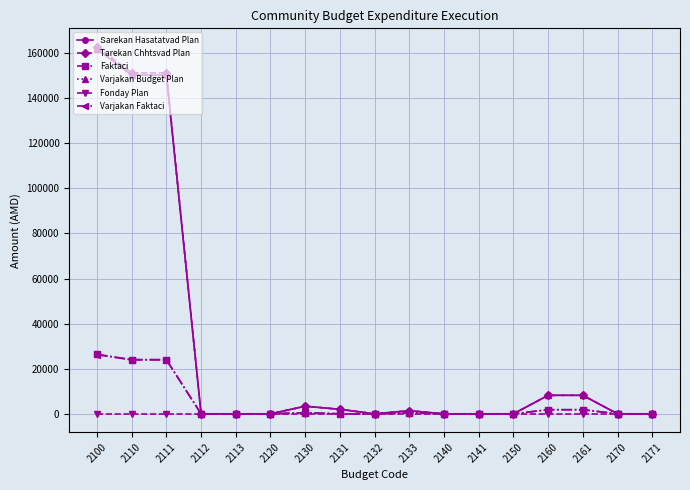

List the labels in order of Tаrekan Chhtsvаd Plan value, largest first.

2100, 2110, 2111, 2160, 2161, 2130, 2131, 2133, 2112, 2113, 2120, 2132, 2140, 2141, 2150, 2170, 2171